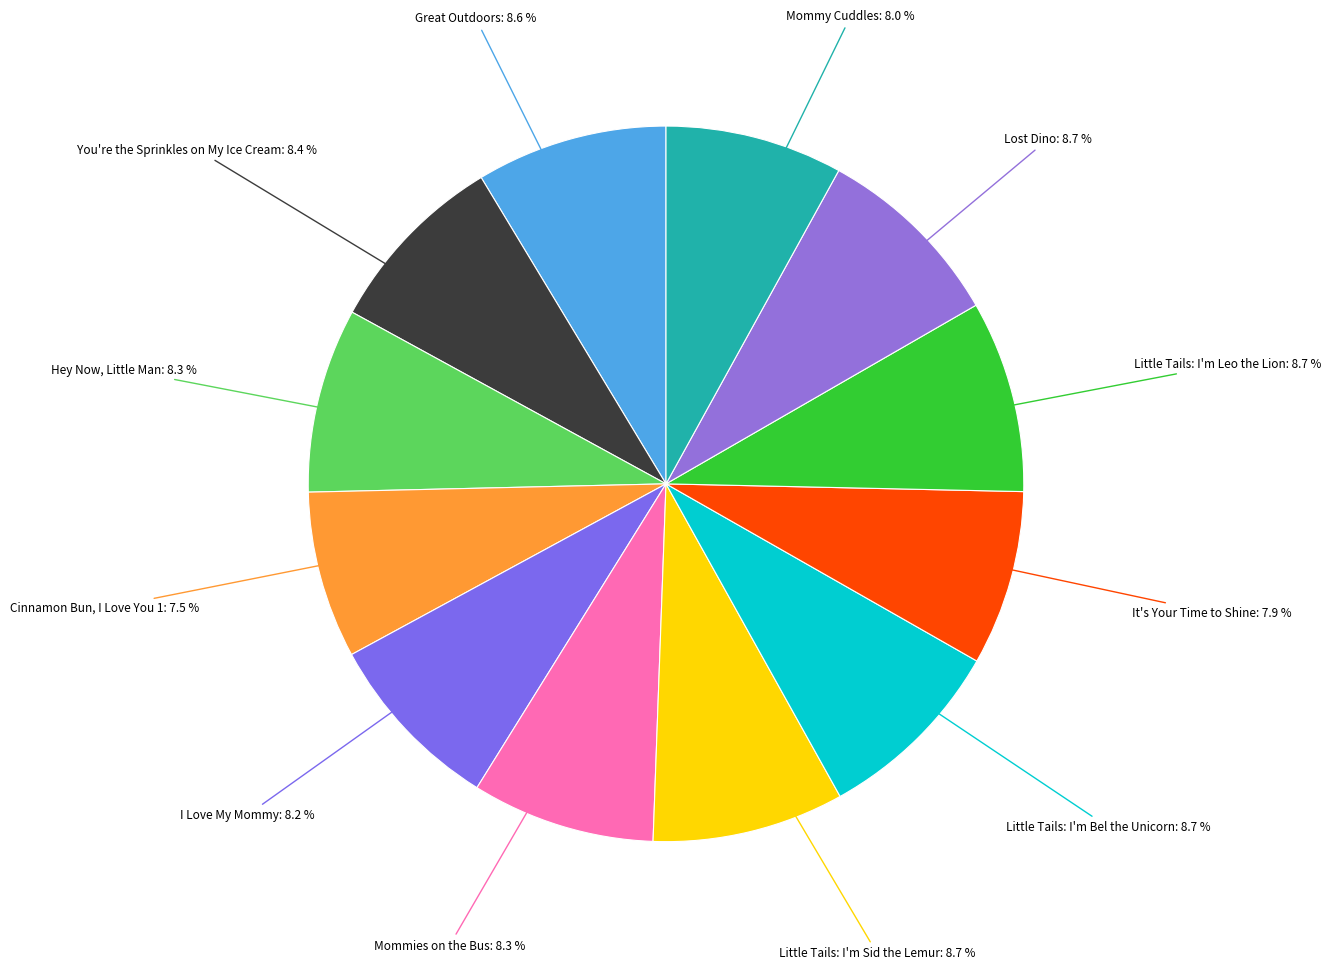

What is the ratio of the value at Little Tails: I'm Bel the Unicorn to the value at Little Tails: I'm Sid the Lemur?

1.0